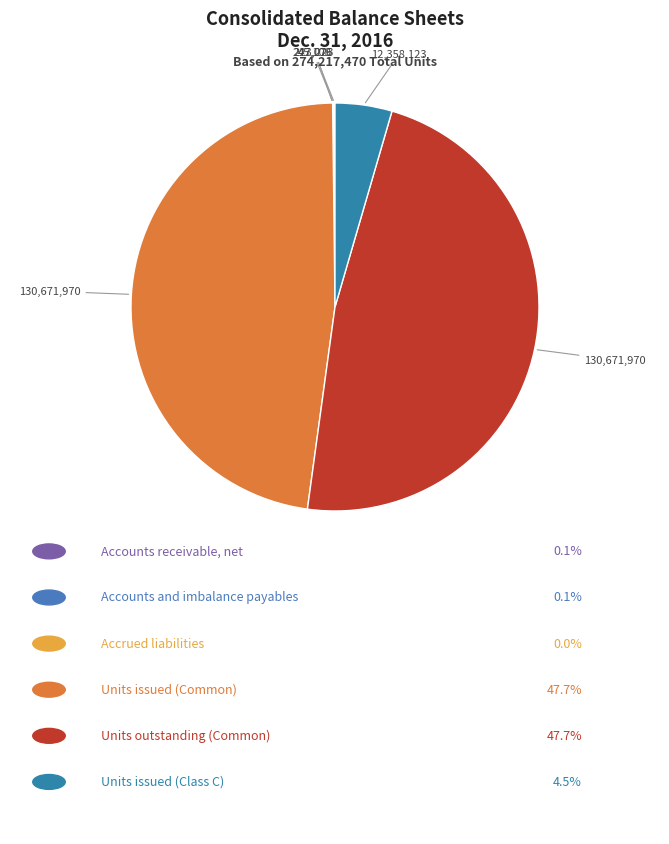

Is there a majority slice in this chart?

No